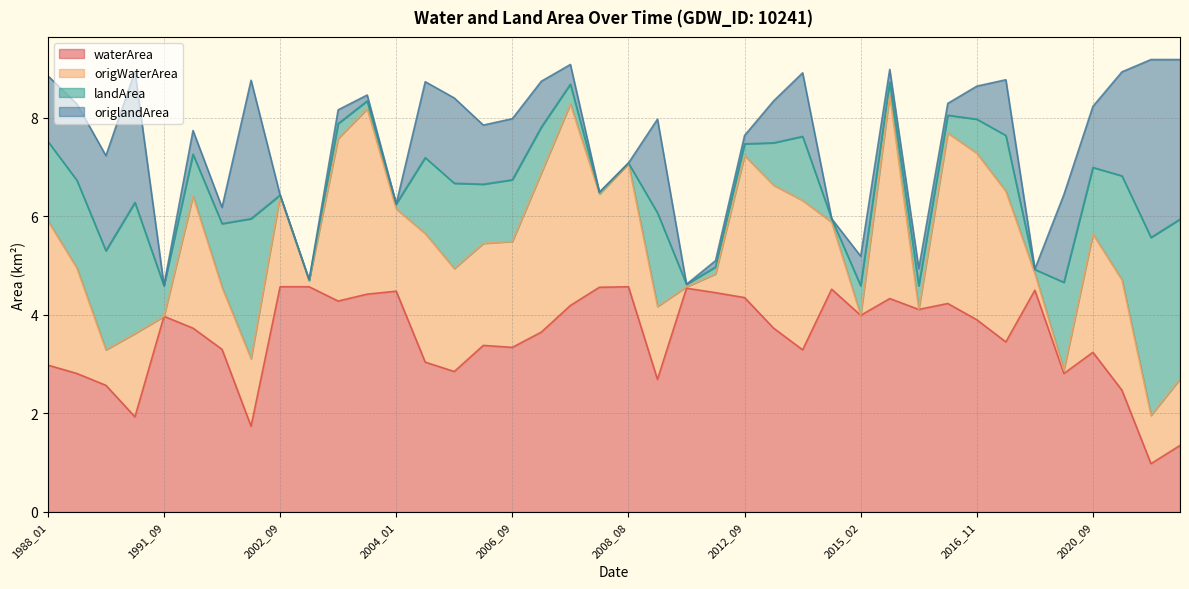

Does the chart have visible grid lines?

Yes